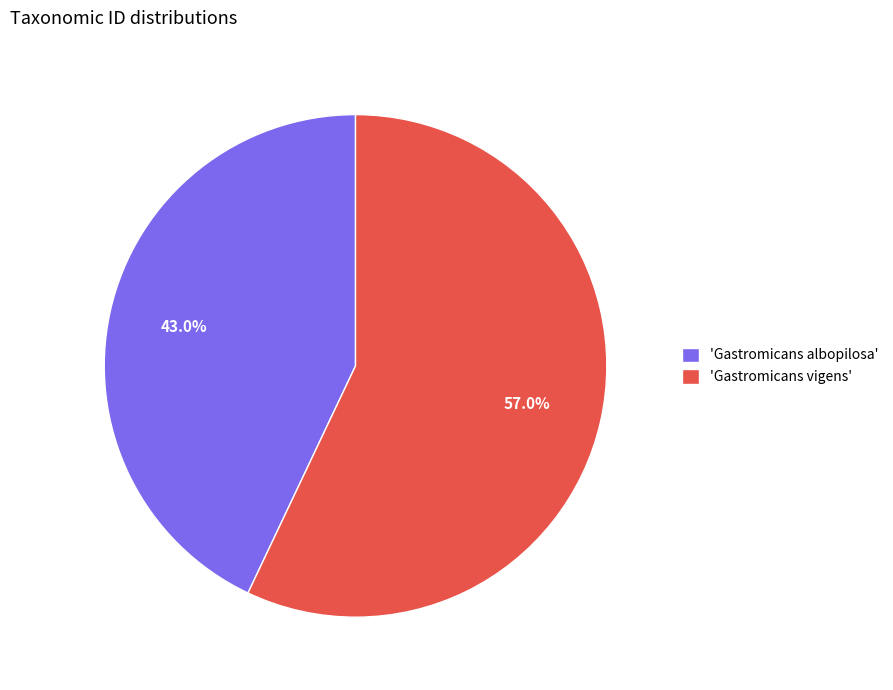

Which slice is the smallest?

'Gastromicans albopilosa'